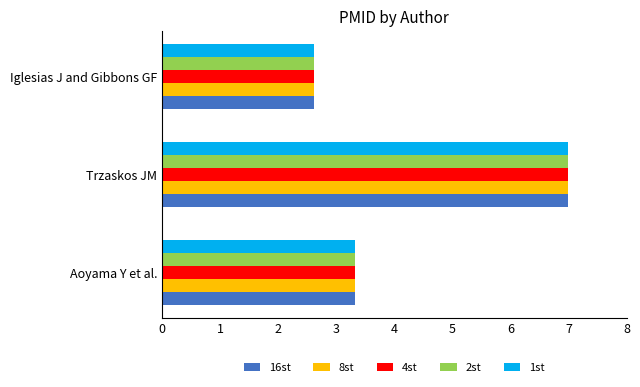

The value of 4st at Trzaskos JM is 7.0. True or false?

True